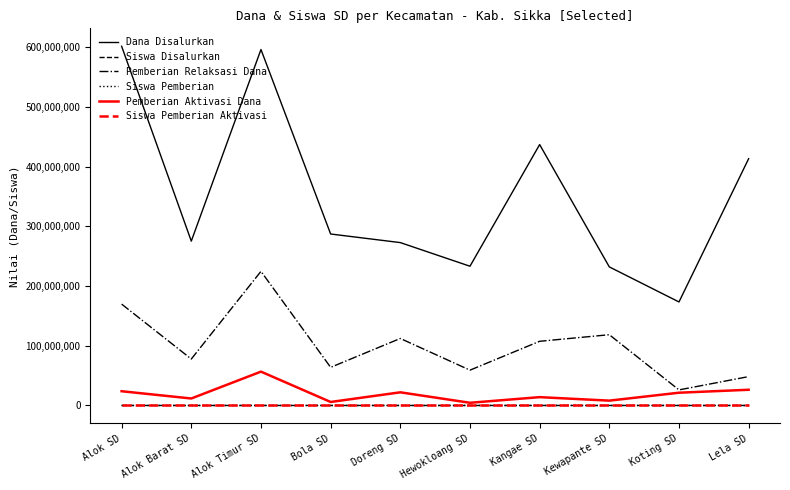

At which category does Pemberian Relaksasi Dana reach its first local peak?

Alok Timur SD